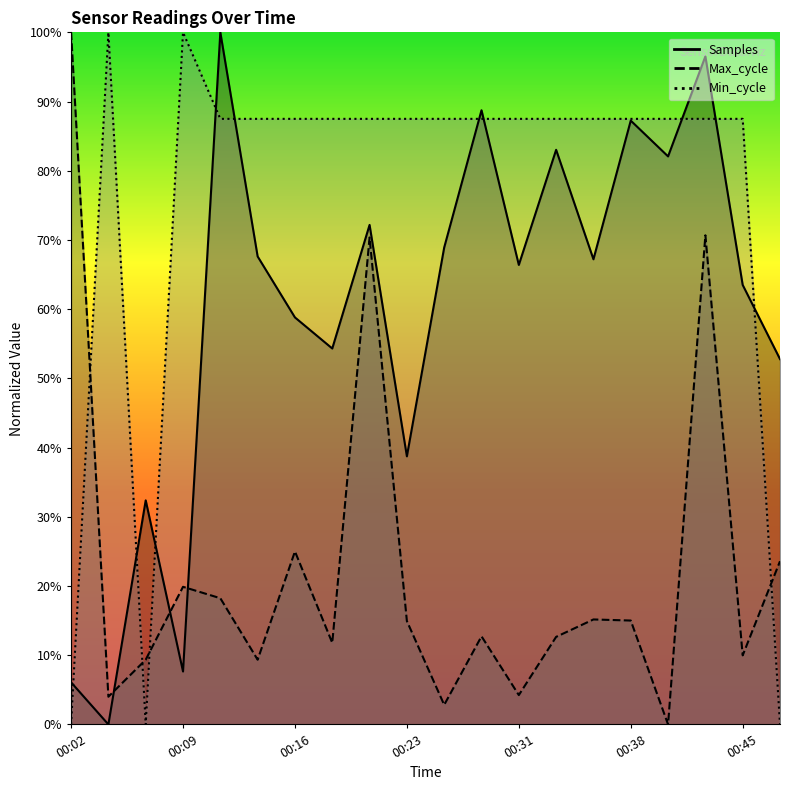

What is the value of the Max_cycle point at the 13th from the left?

4.2